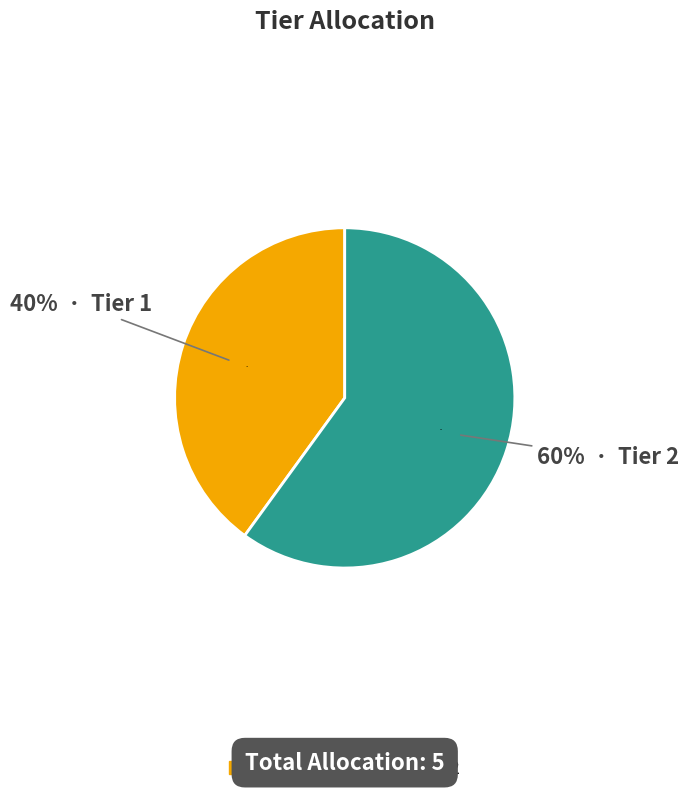

To the nearest percent, what is the combined percentage of Tier 2 and Tier 1?

100%